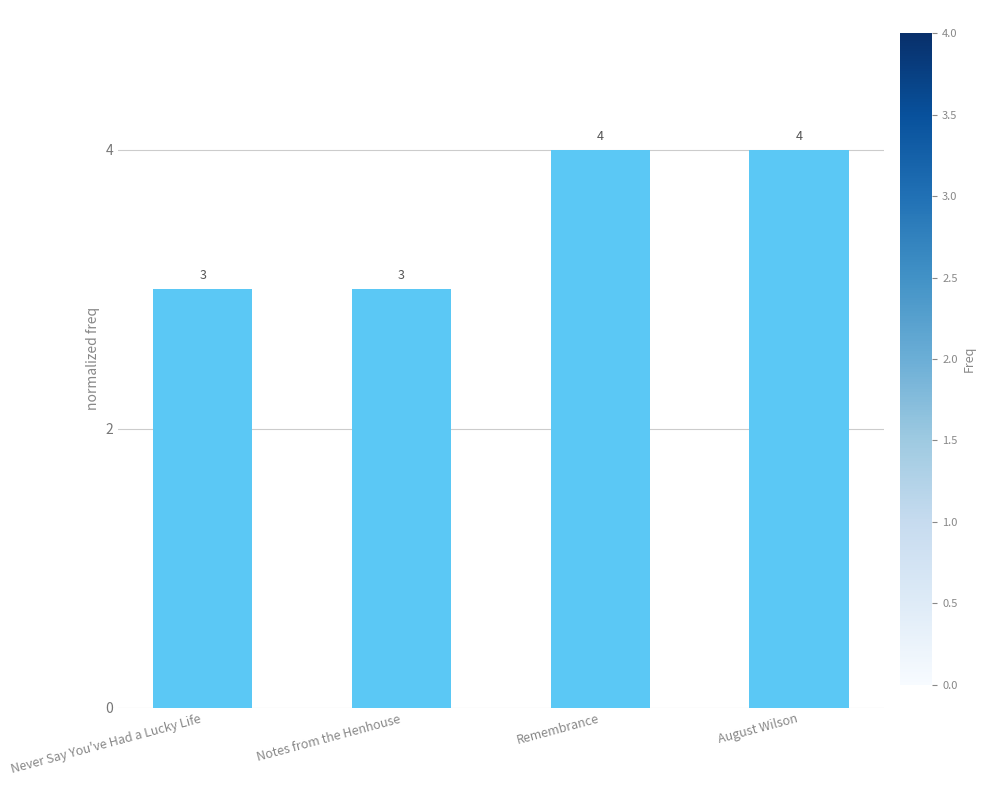

Are the bars horizontal?

No